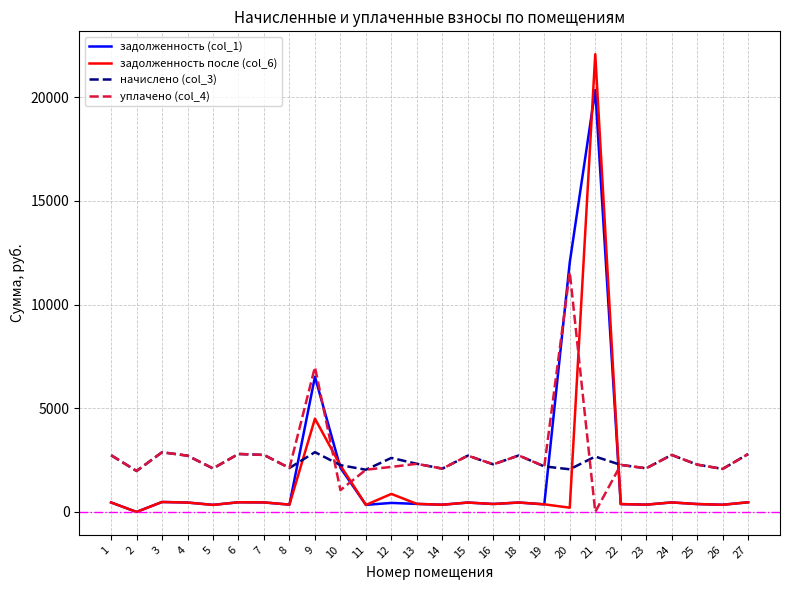

What is the maximum value shown in the chart?

22069.0